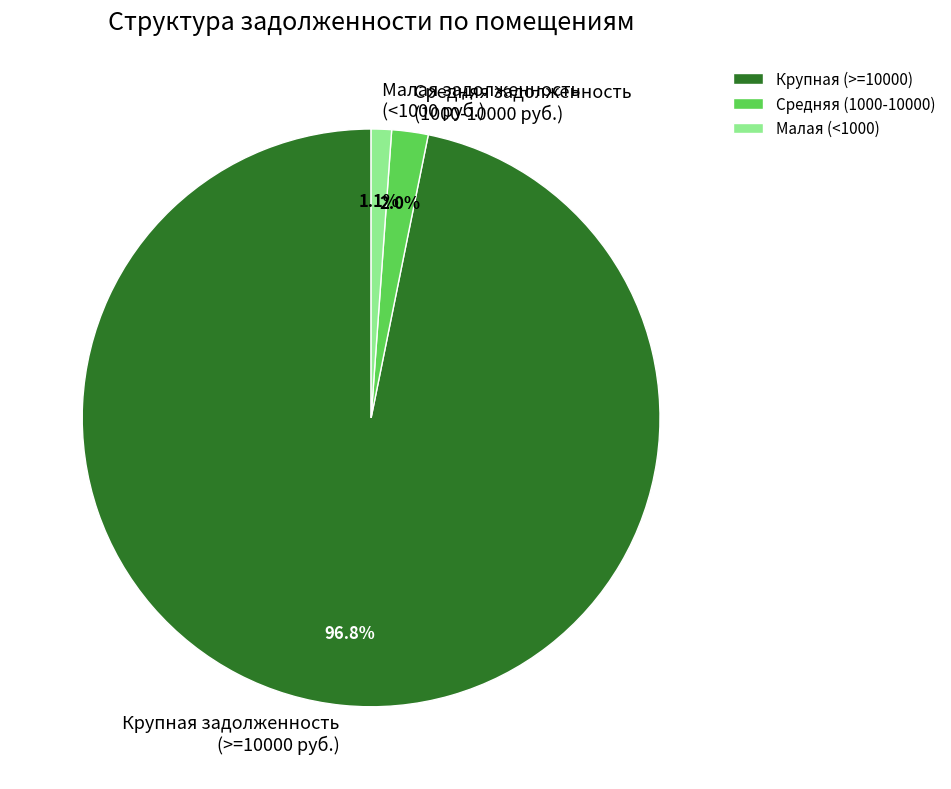

Between Крупная задолженность (>=10000 руб.) and Средняя задолженность (1000-10000 руб.), which is larger?

Крупная задолженность (>=10000 руб.)